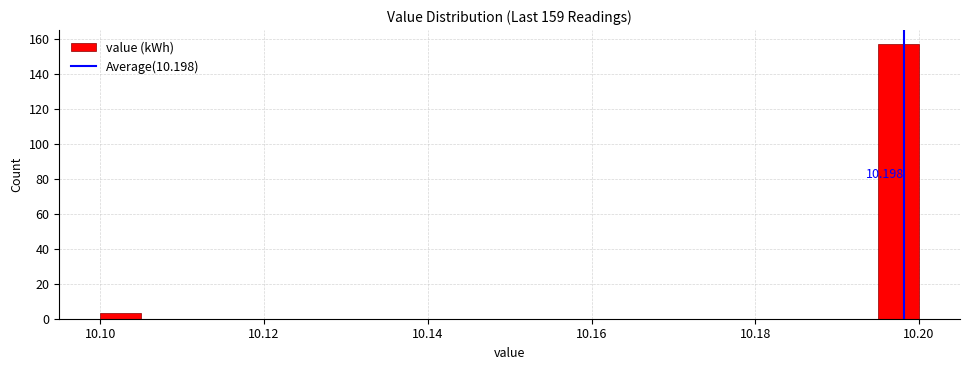

Around what value on the x-axis is the tallest bar? Give the approximate position of its centre, as read against the axis.

10.198